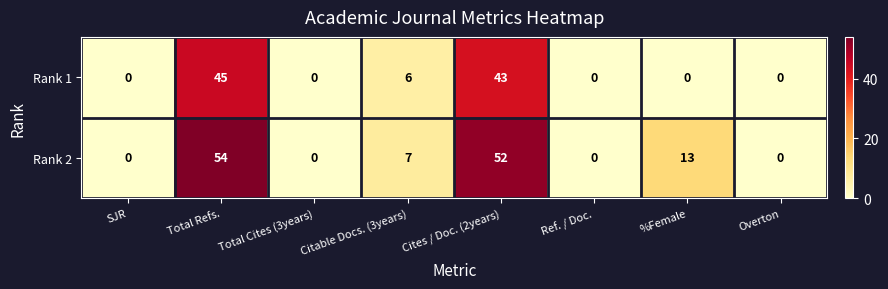

What is the difference between the Rank 1 values at Cites / Doc. (2years) and Ref. / Doc.?

43